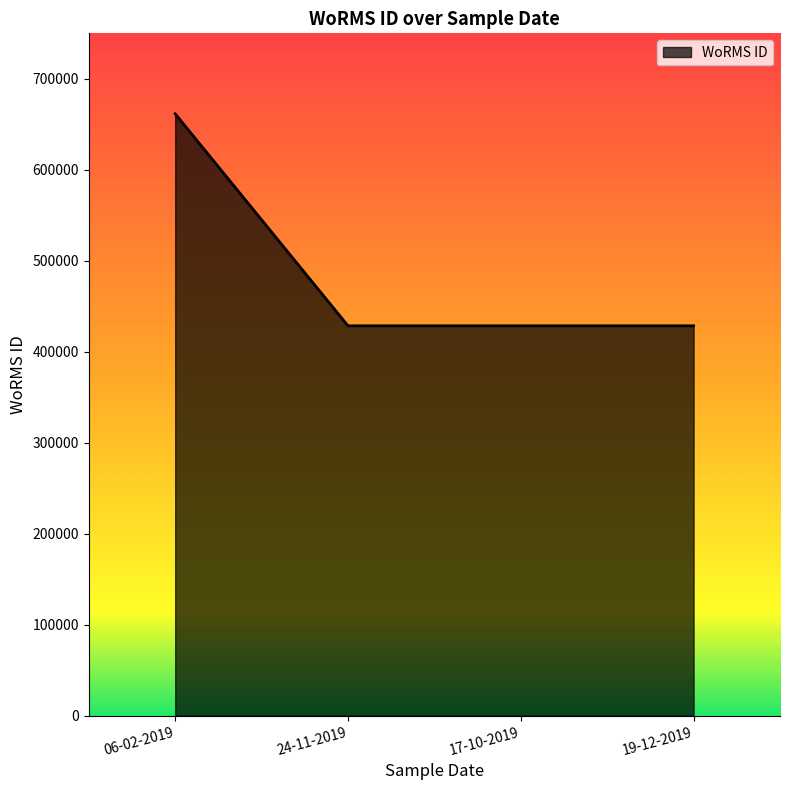

Between 06-02-2019 and 24-11-2019, which is larger?

06-02-2019